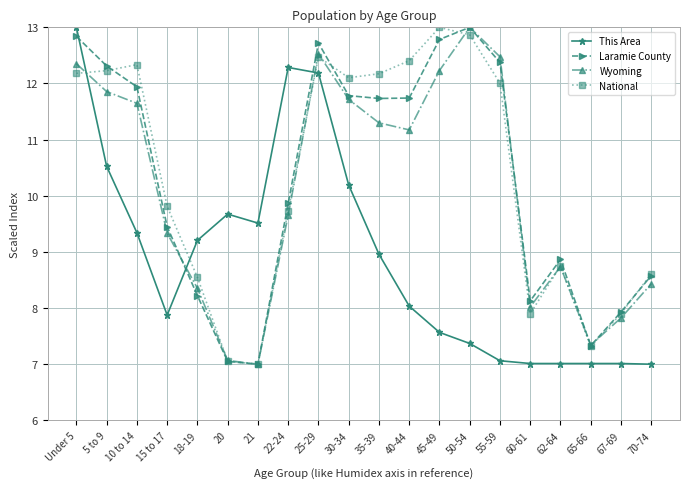

Reading right to left, list all the values displayed in this chart.

This Area: 70-74=7.0	67-69=7.0	65-66=7.0	62-64=7.0	60-61=7.0	55-59=7.1	50-54=7.4	45-49=7.6	40-44=8.0	35-39=9.0	30-34=10.2	25-29=12.2	22-24=12.3	21=9.5	20=9.7	18-19=9.2	15 to 17=7.9	10 to 14=9.3	5 to 9=10.5	Under 5=13.0
Laramie County: 70-74=8.6	67-69=7.9	65-66=7.3	62-64=8.9	60-61=8.1	55-59=12.4	50-54=13.0	45-49=12.8	40-44=11.7	35-39=11.7	30-34=11.8	25-29=12.7	22-24=9.9	21=7.0	20=7.0	18-19=8.2	15 to 17=9.4	10 to 14=11.9	5 to 9=12.3	Under 5=12.8
Wyoming: 70-74=8.4	67-69=7.8	65-66=7.3	62-64=8.7	60-61=8.0	55-59=12.5	50-54=13.0	45-49=12.2	40-44=11.2	35-39=11.3	30-34=11.7	25-29=12.5	22-24=9.7	21=7.0	20=7.1	18-19=8.4	15 to 17=9.3	10 to 14=11.6	5 to 9=11.9	Under 5=12.4
National: 70-74=8.6	67-69=7.9	65-66=7.3	62-64=8.7	60-61=7.9	55-59=12.0	50-54=12.9	45-49=13.0	40-44=12.4	35-39=12.2	30-34=12.1	25-29=12.5	22-24=9.7	21=7.0	20=7.1	18-19=8.5	15 to 17=9.8	10 to 14=12.3	5 to 9=12.2	Under 5=12.2